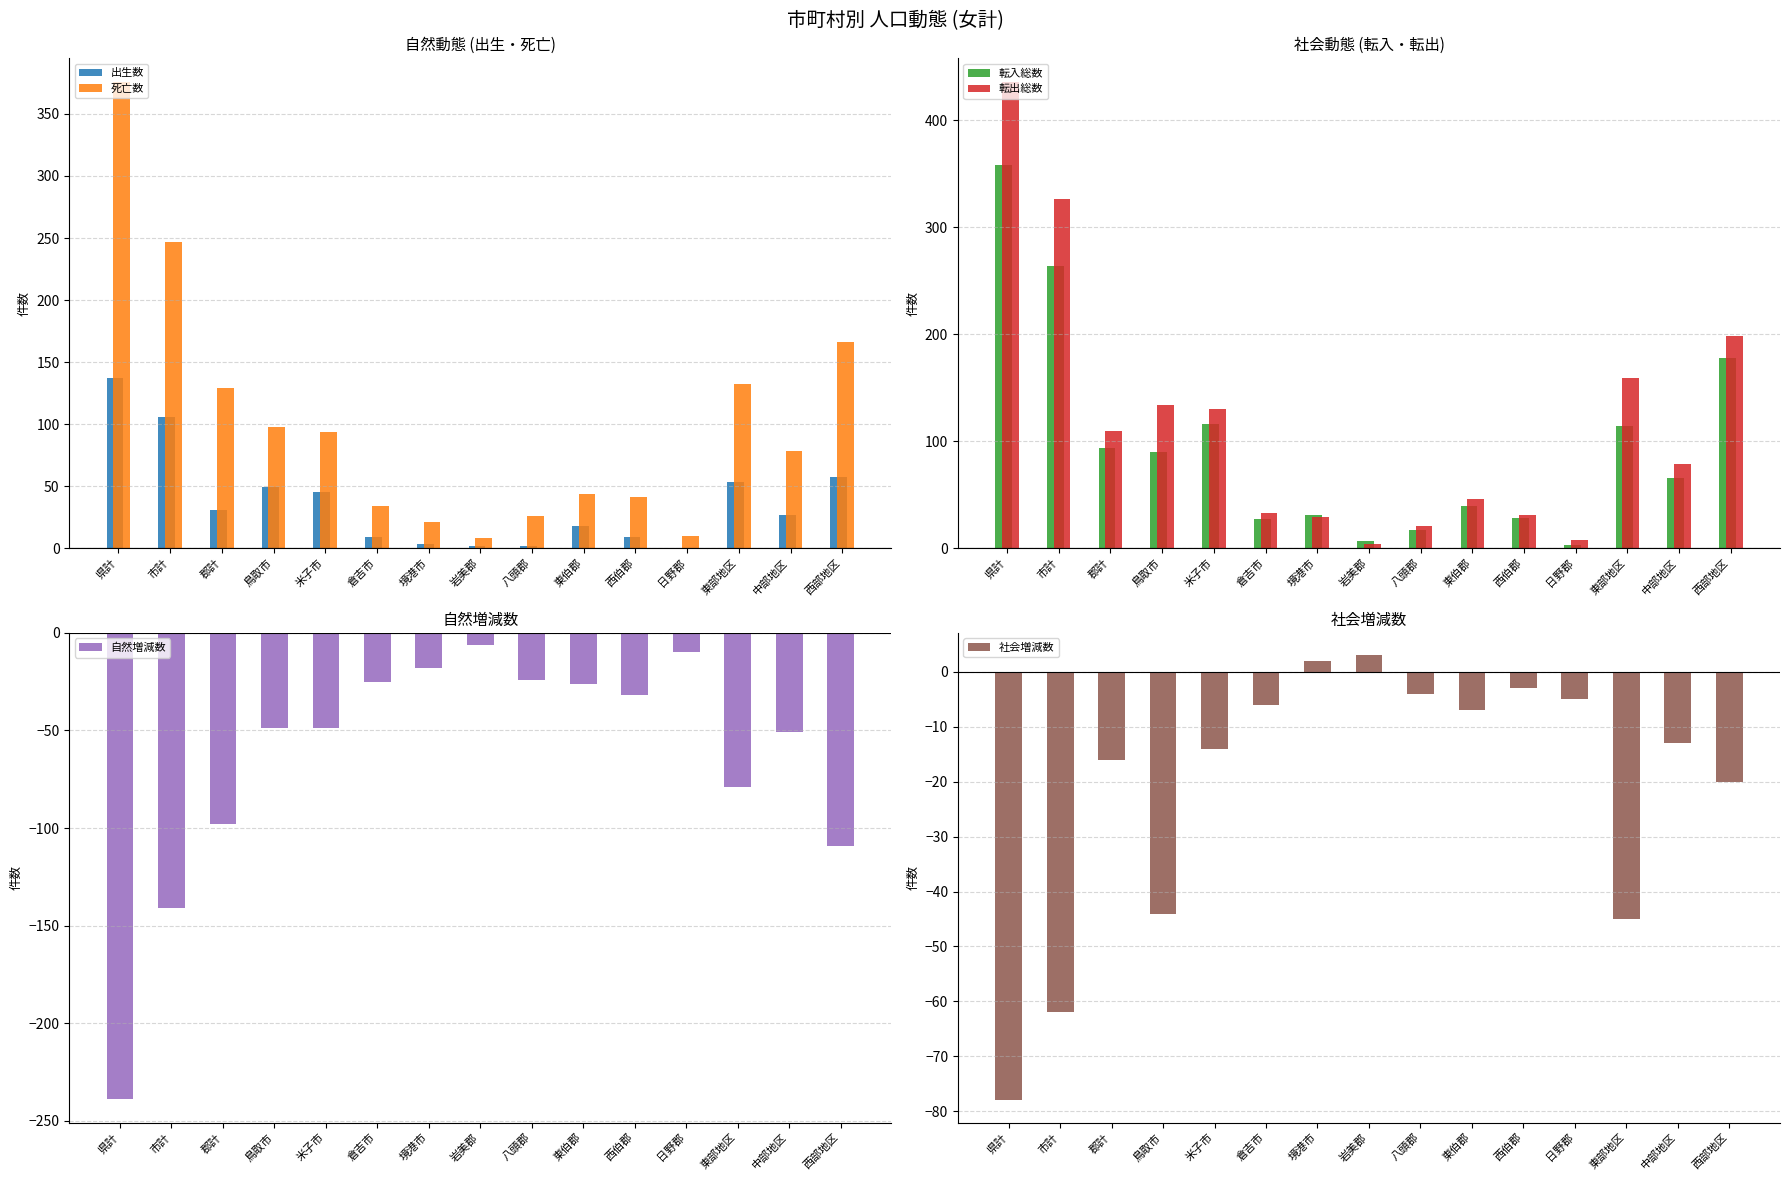

What are all the series names shown in the legend?

出生数, 死亡数, 転入総数, 転出総数, 自然増減数, 社会増減数